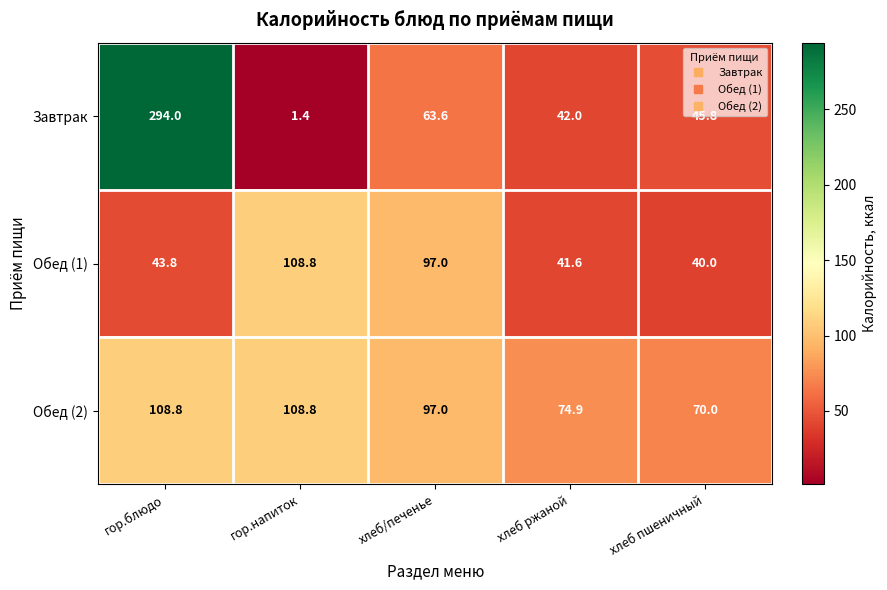

Between гор.блюдо and хлеб/печенье, which series saw the biggest shift?

Завтрак